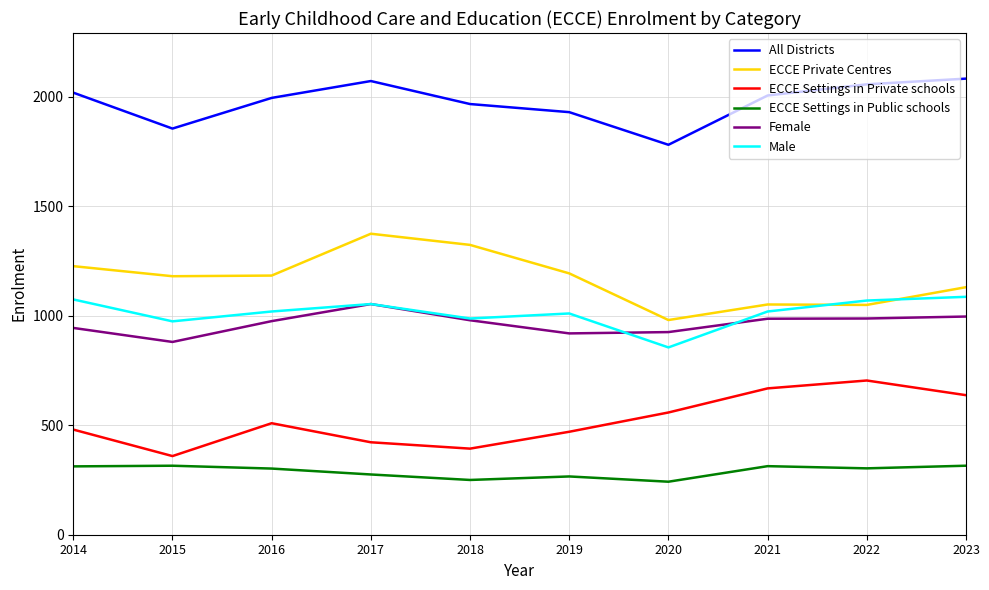

True or false: ECCE Private Centres and ECCE Settings in Private schools cross at least once.

False